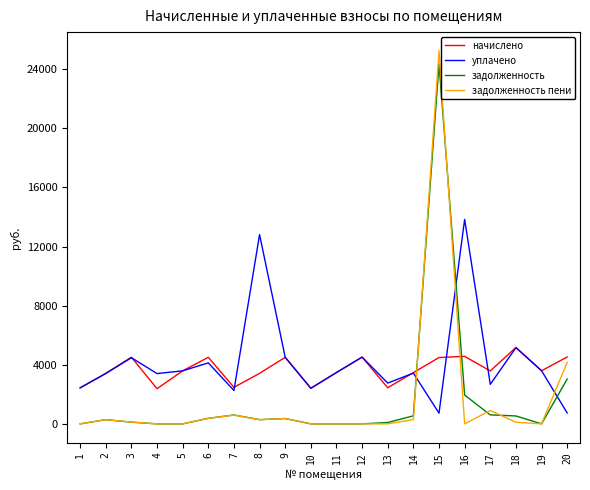

At which category is the sum across all series the highest?

15